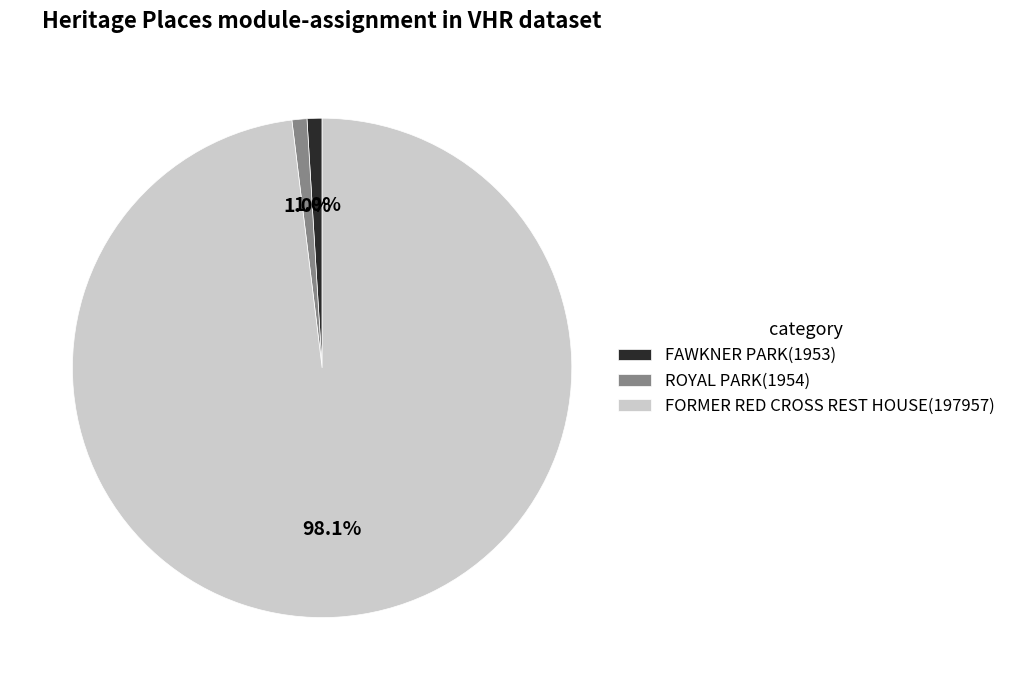

Between FORMER RED CROSS REST HOUSE(197957) and FAWKNER PARK(1953), which is larger?

FORMER RED CROSS REST HOUSE(197957)